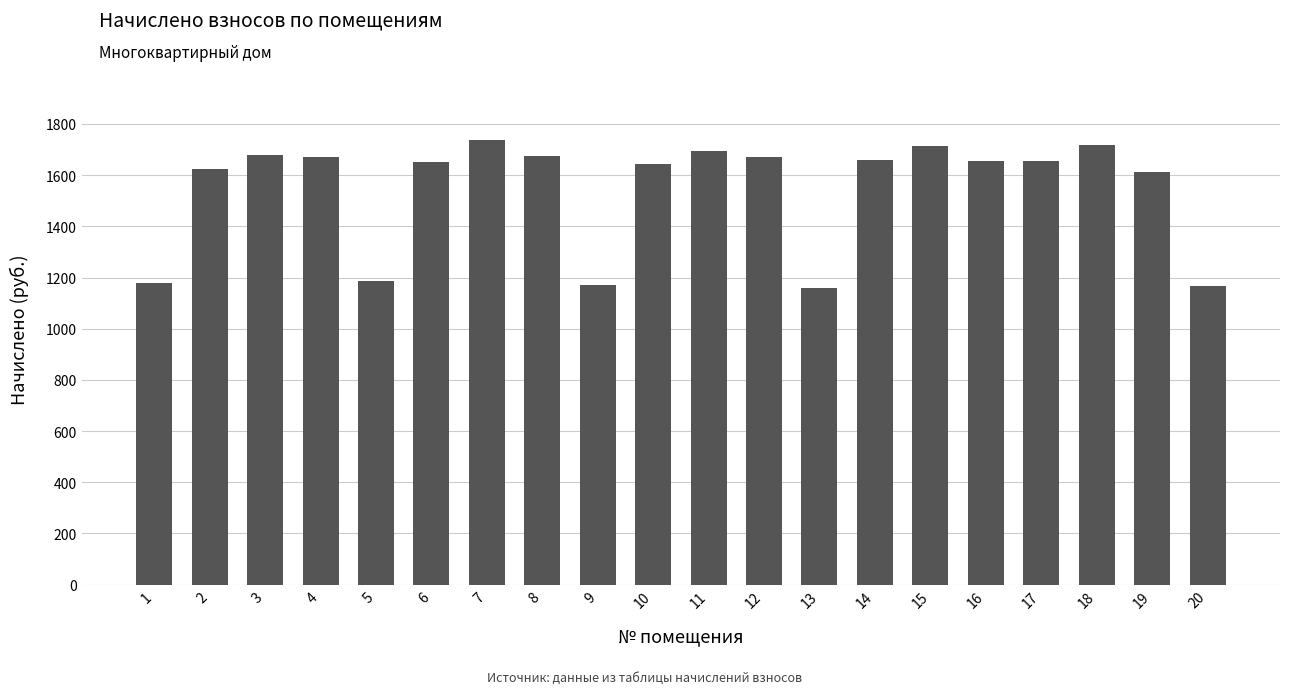

Approximately how many times larger is the value at 11 compared to 16?

1.0